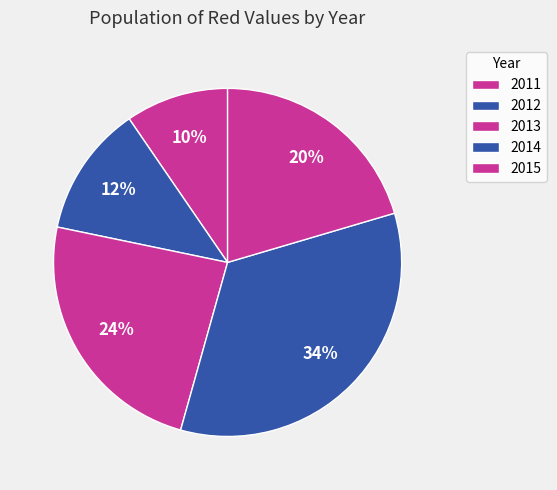

Which category has the smallest portion of the pie?

2011